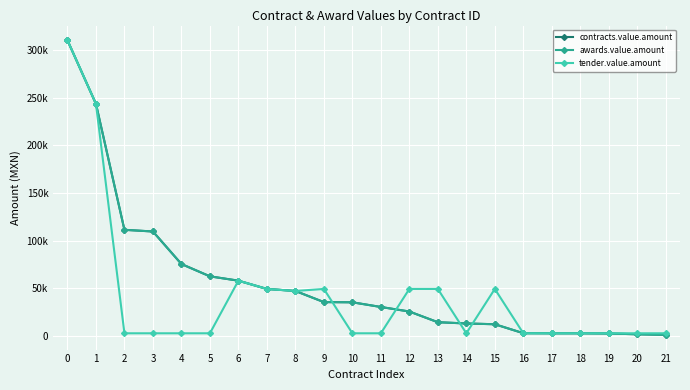

Is this an area chart (filled region under the line)?

No